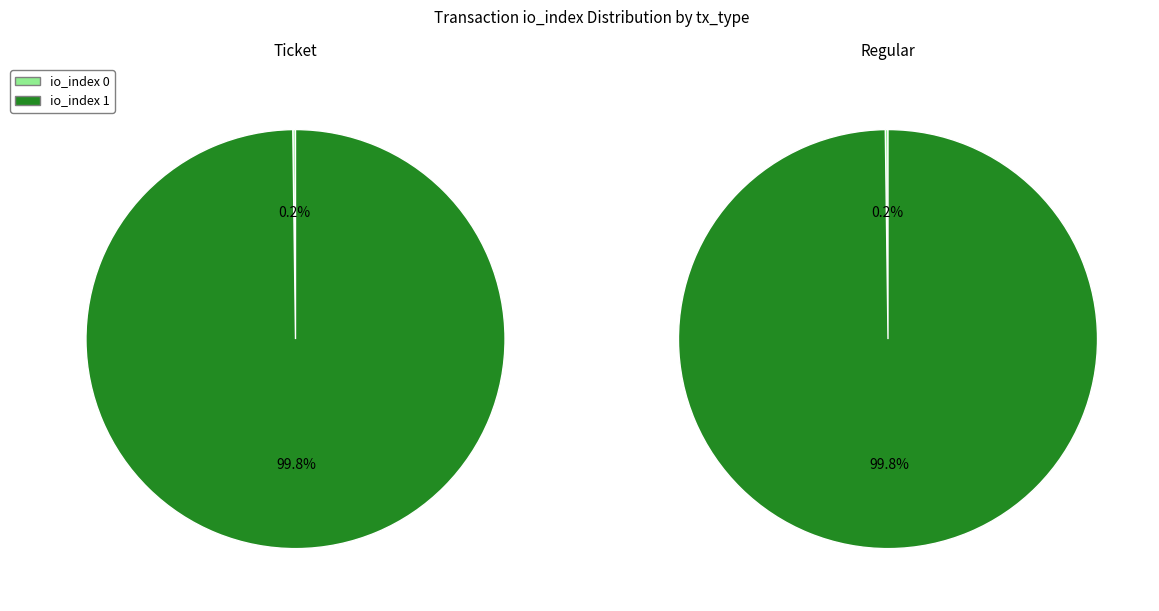

Which has a higher value, io_index 0 or io_index 1?

io_index 1